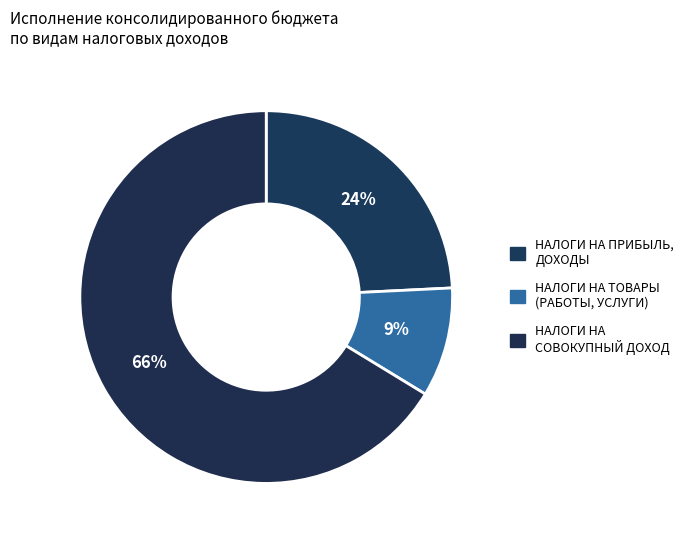

How many segments does this pie chart have?

3